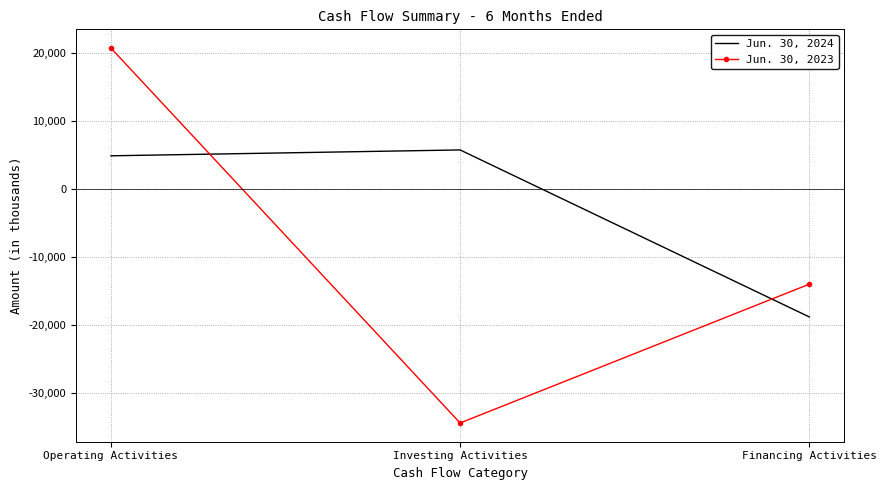

At which label does Jun. 30, 2024 reach its minimum?

Financing Activities